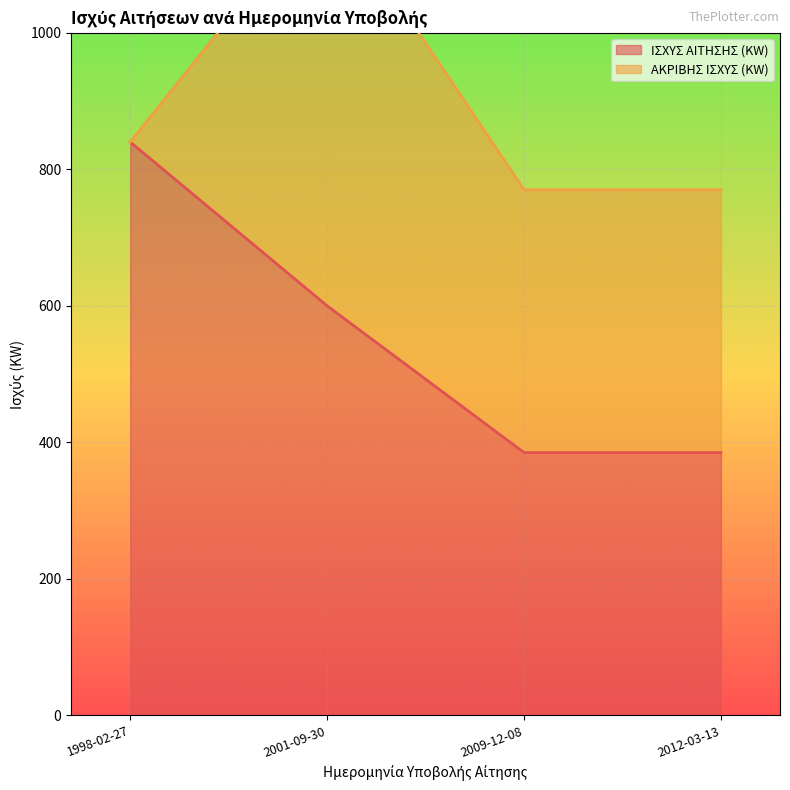

Is it true that ΙΣΧΥΣ ΑΙΤΗΣΗΣ (KW) equals 385 at 2012-03-13?

True